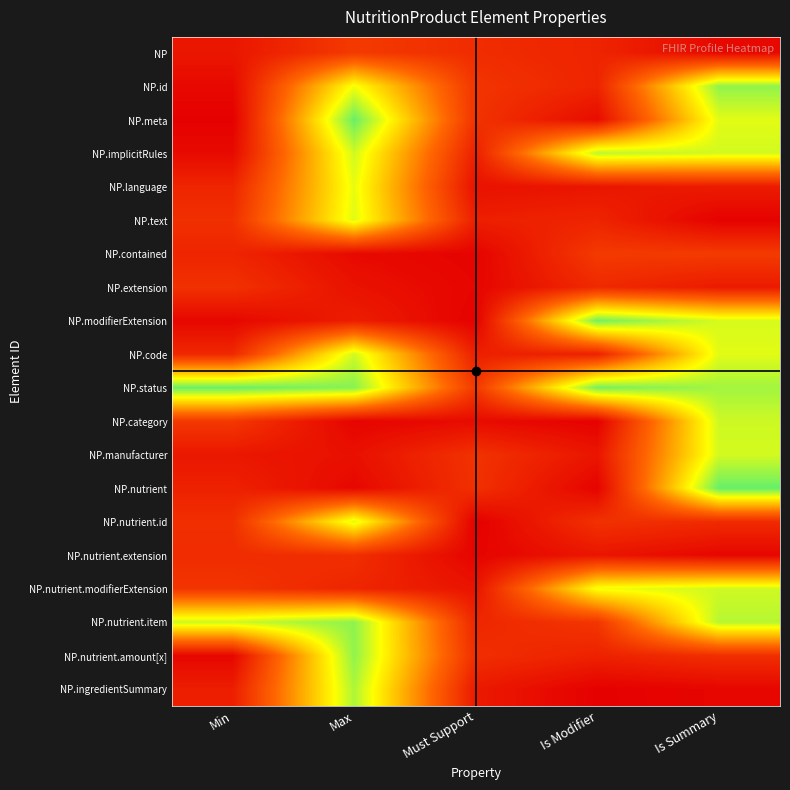

Rank the series by their maximum value, from lowest to highest.

NP.nutrient.extension, NP.extension, NP, NP.contained, NP.language, NP.nutrient.id, NP.text, NP.manufacturer, NP.nutrient.modifierExtension, NP.code, NP.category, NP.implicitRules, NP.ingredientSummary, NP.id, NP.nutrient.amount[x], NP.nutrient.item, NP.modifierExtension, NP.status, NP.meta, NP.nutrient